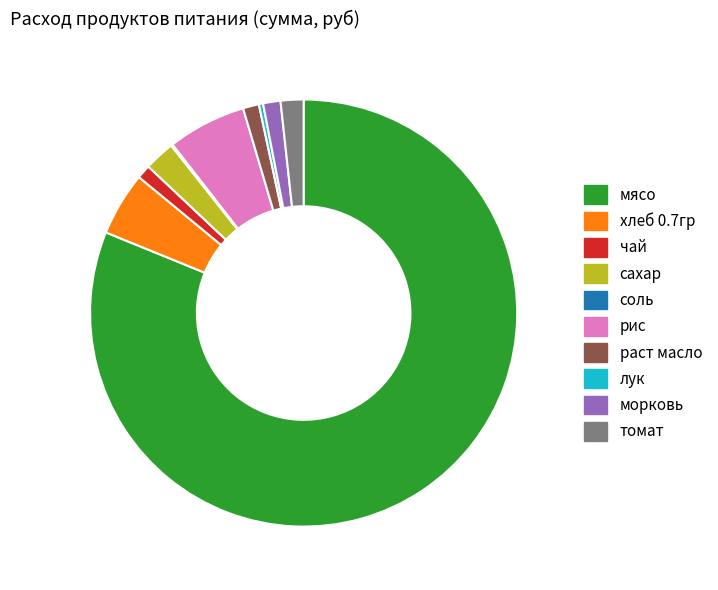

Is the sum of морковь and лук greater than half?

No